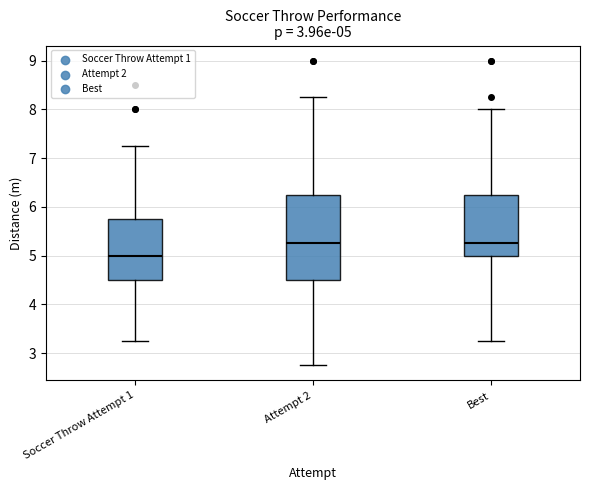

Which box has the lowest median line?

Soccer Throw Attempt 1